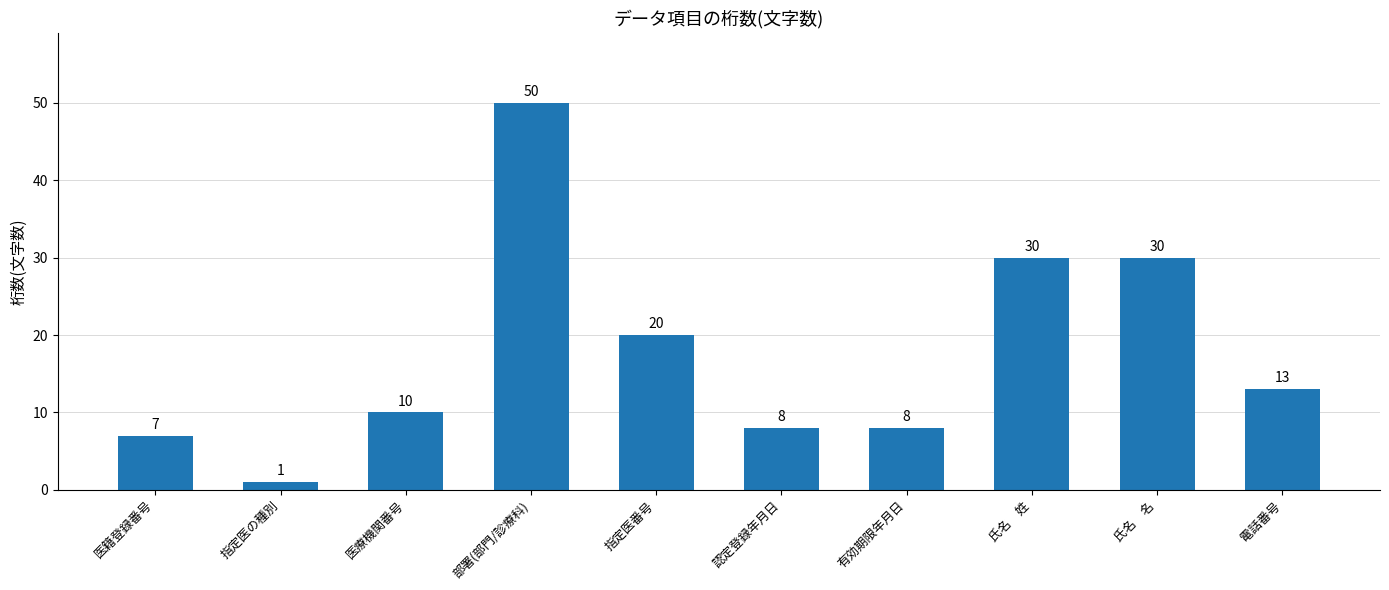

The chart shows a value of 13 at 電話番号. True or false?

True